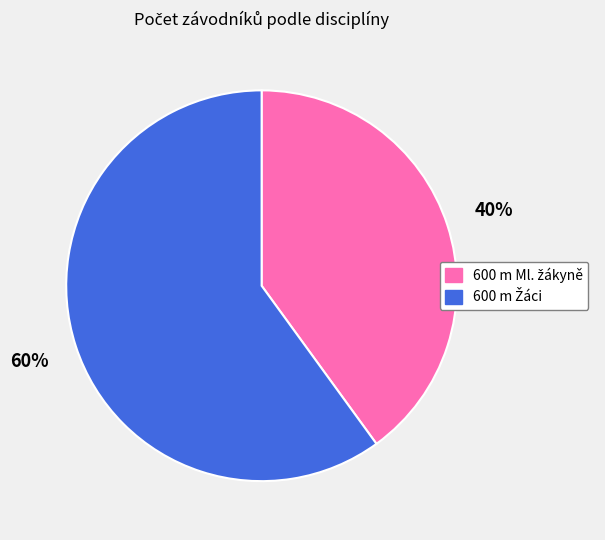

To the nearest percent, what is the difference between the largest and smallest slice percentages?

20%